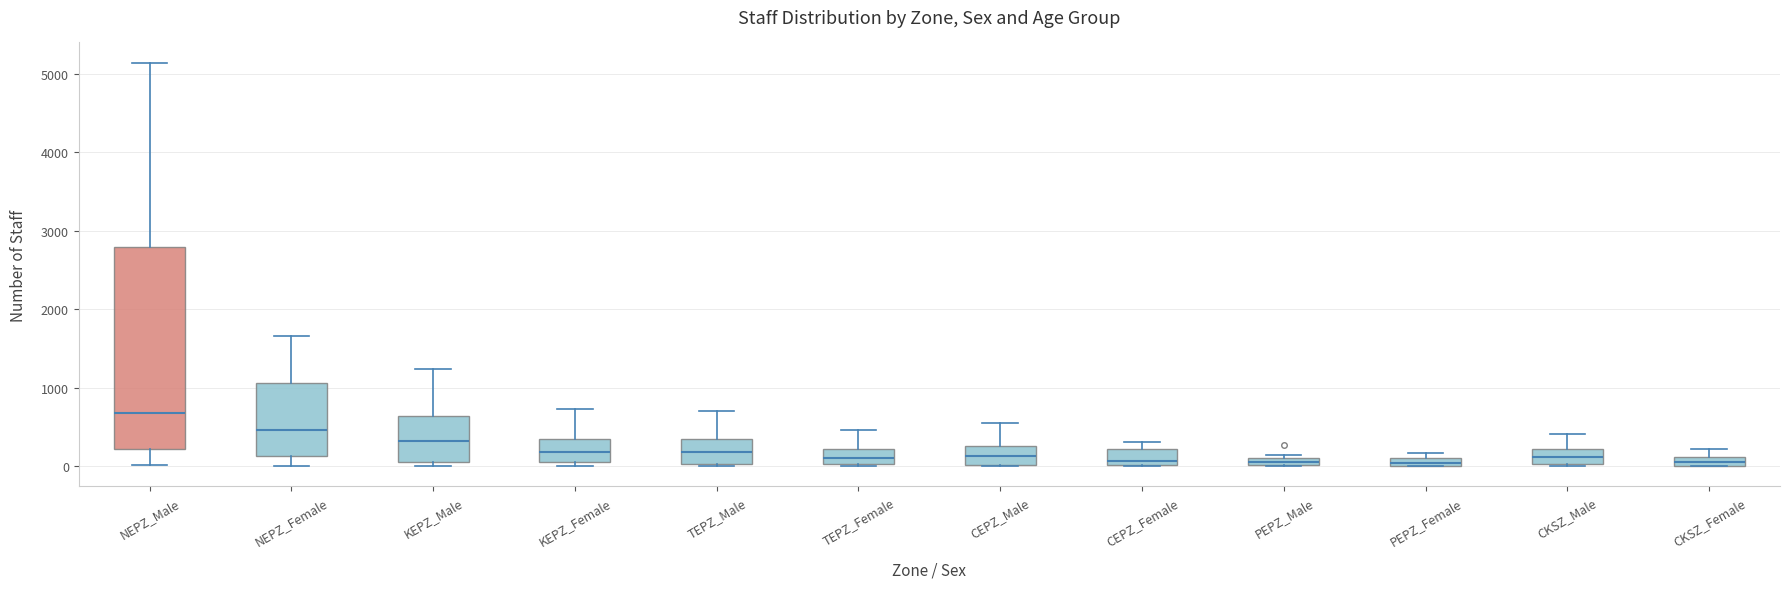

Comparing the boxes themselves (not the whiskers), which one is the tallest?

NEPZ_Male